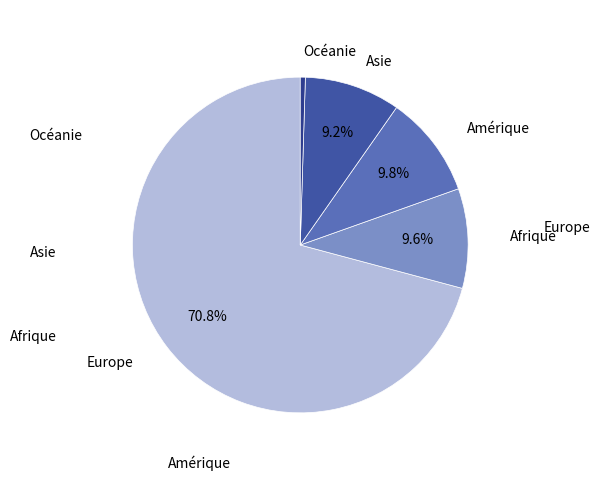

Rank the categories by value from lowest to highest.

Océanie, Asie, Afrique, Amérique, Europe